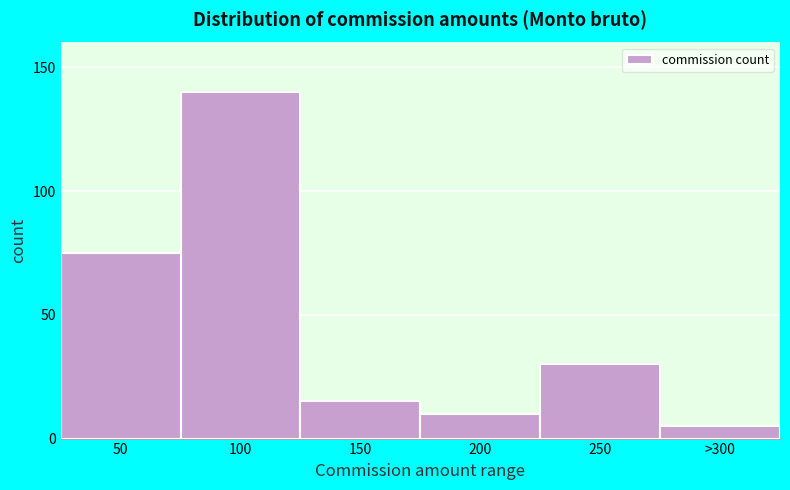

Reading right to left, list all the values displayed in this chart.

>300=5	250=30	200=10	150=15	100=140	50=75